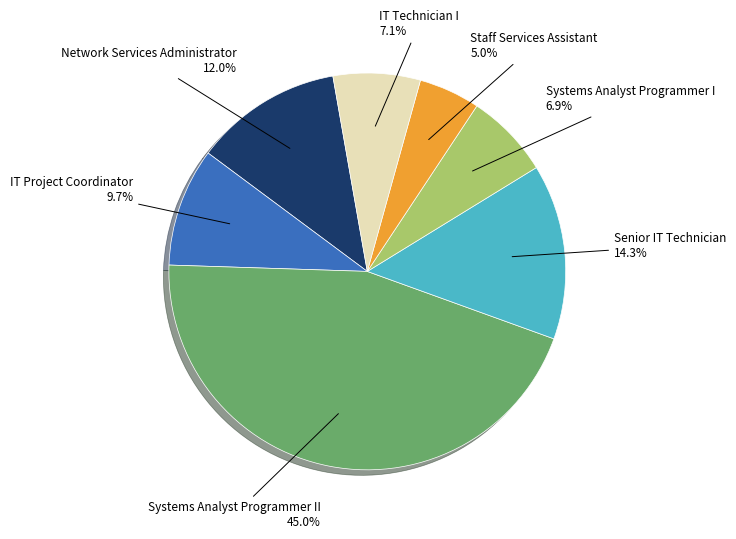

Does any single category account for the majority?

No